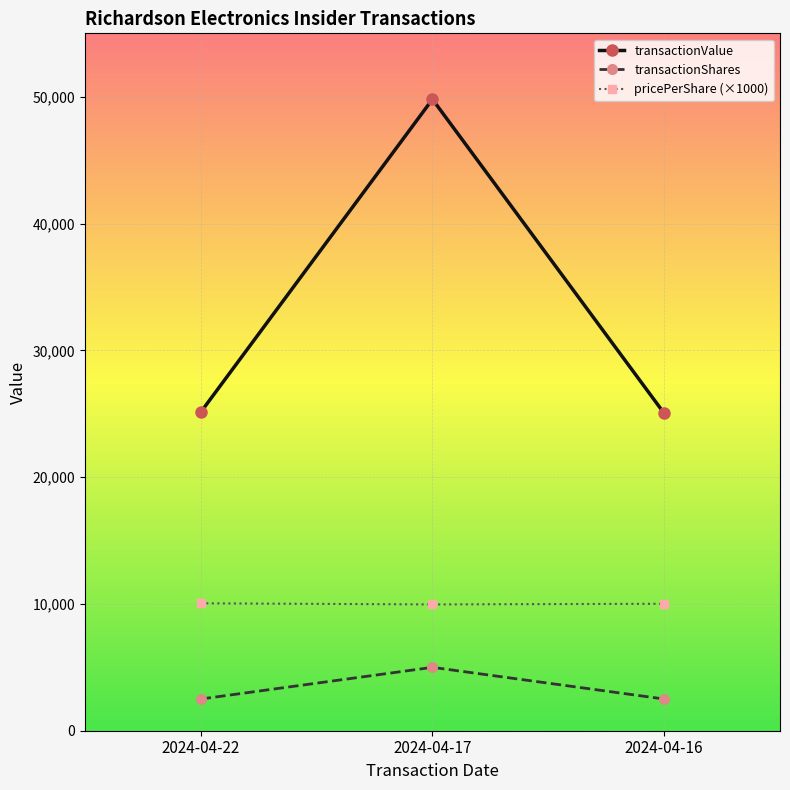

List the series in order of their overall mean, lowest first.

transactionShares, pricePerShare (×1000), transactionValue